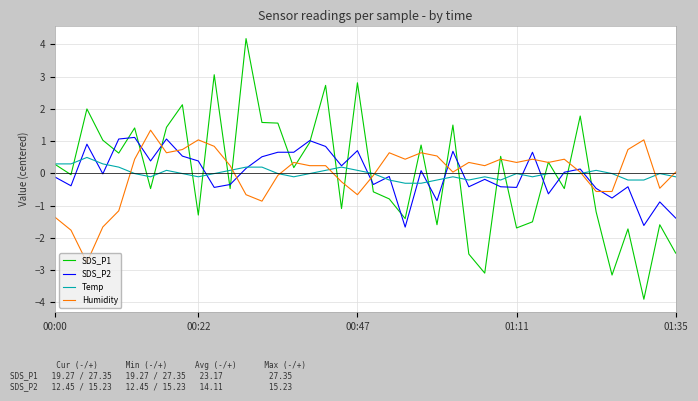

Which series has the largest range (max minus min)?

SDS_P1